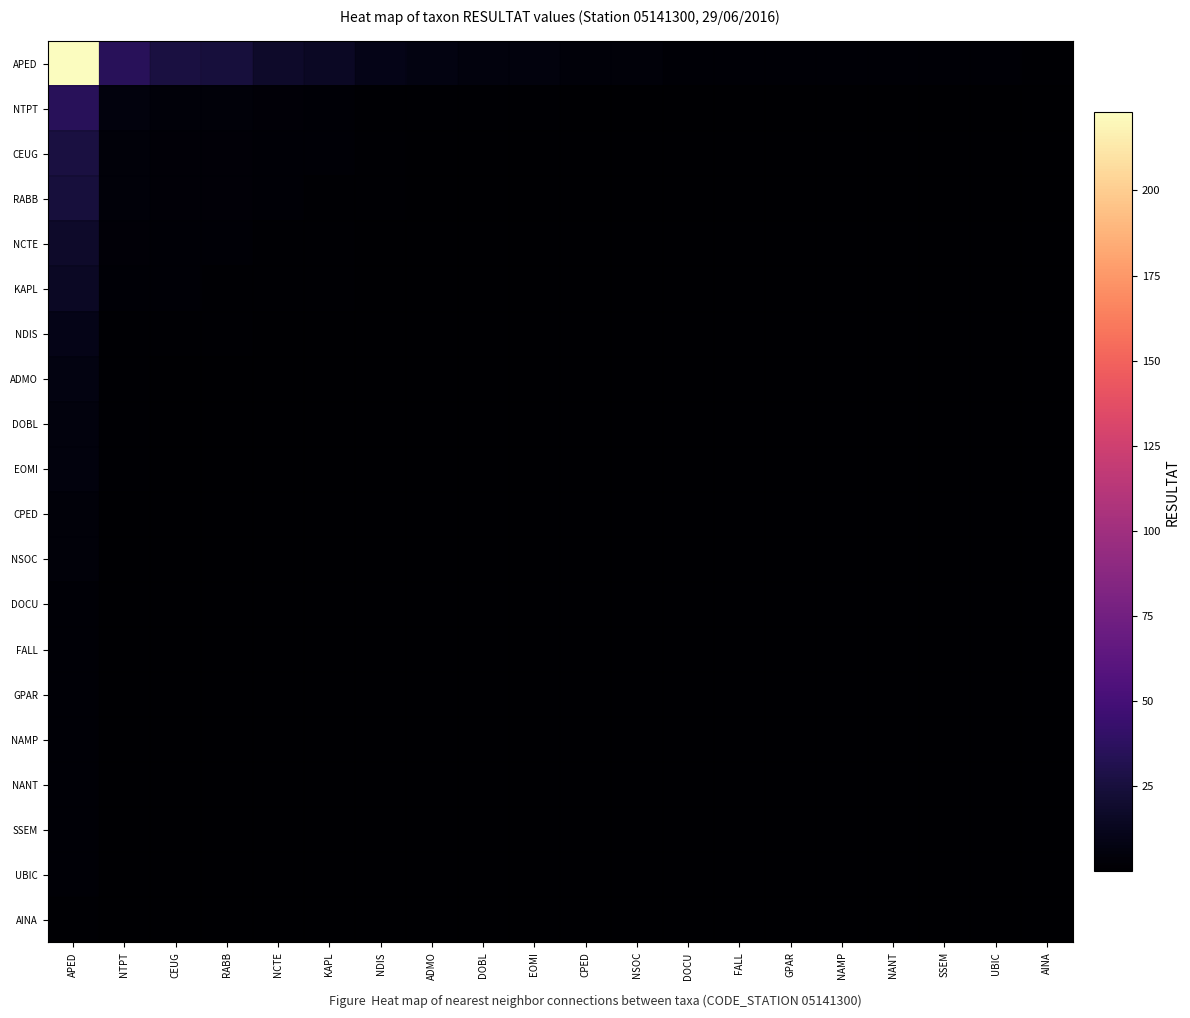

Which series has the largest total across all categories?

APED